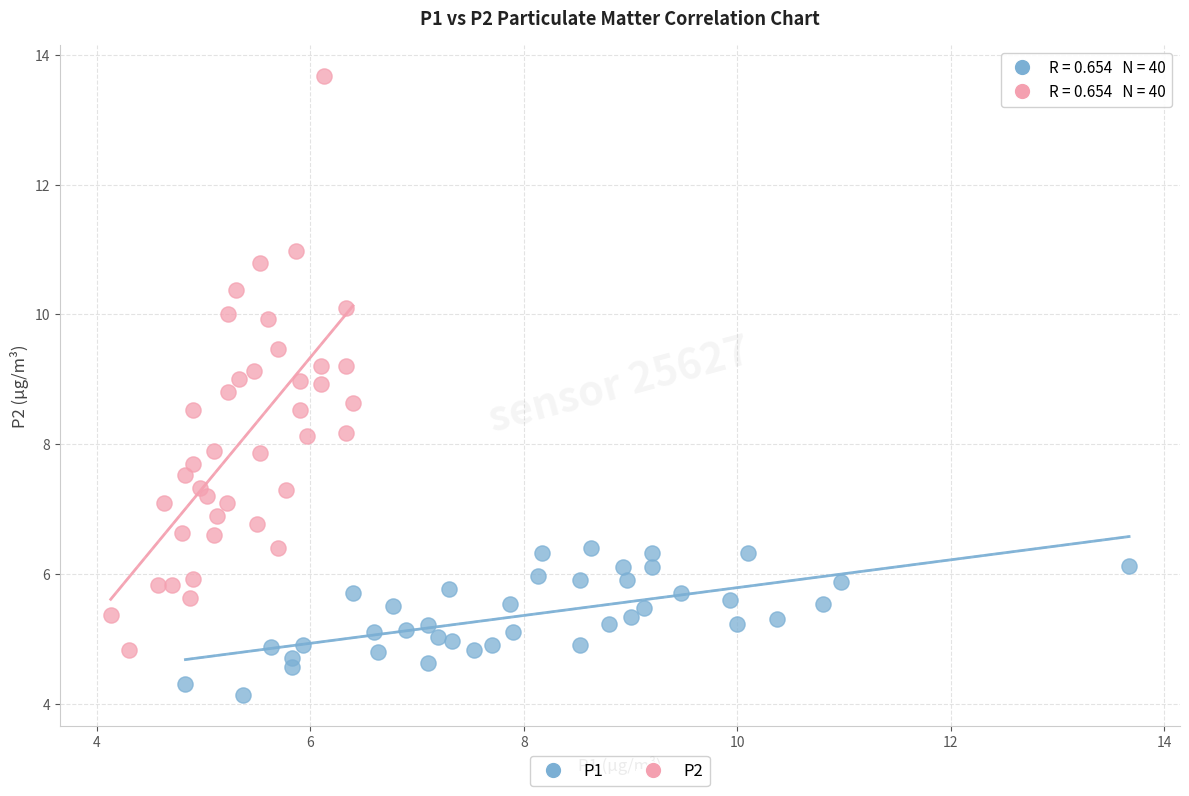

Which series contains the lowest Y value?

P1